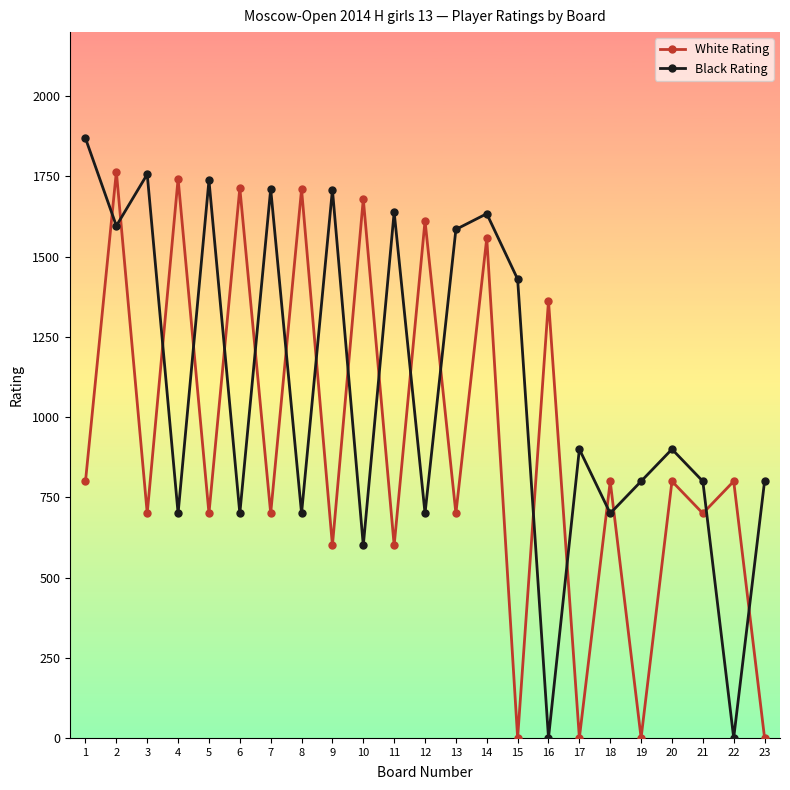

What is the value of the Black Rating point at the 10th from the left?

600